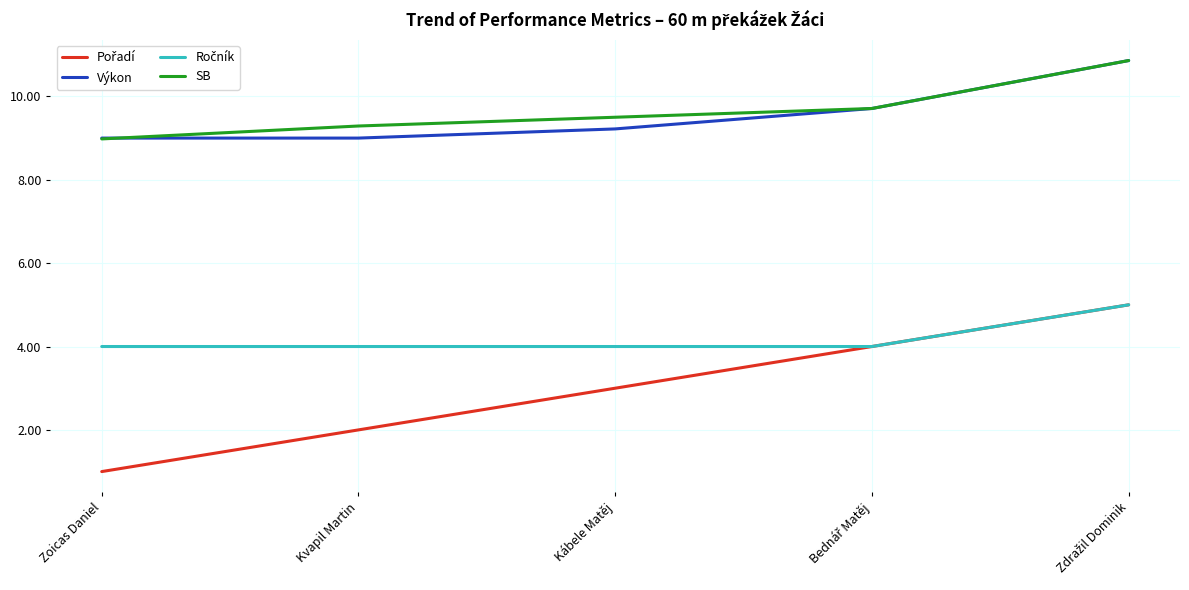

What is the highest value of the Výkon series?

10.9